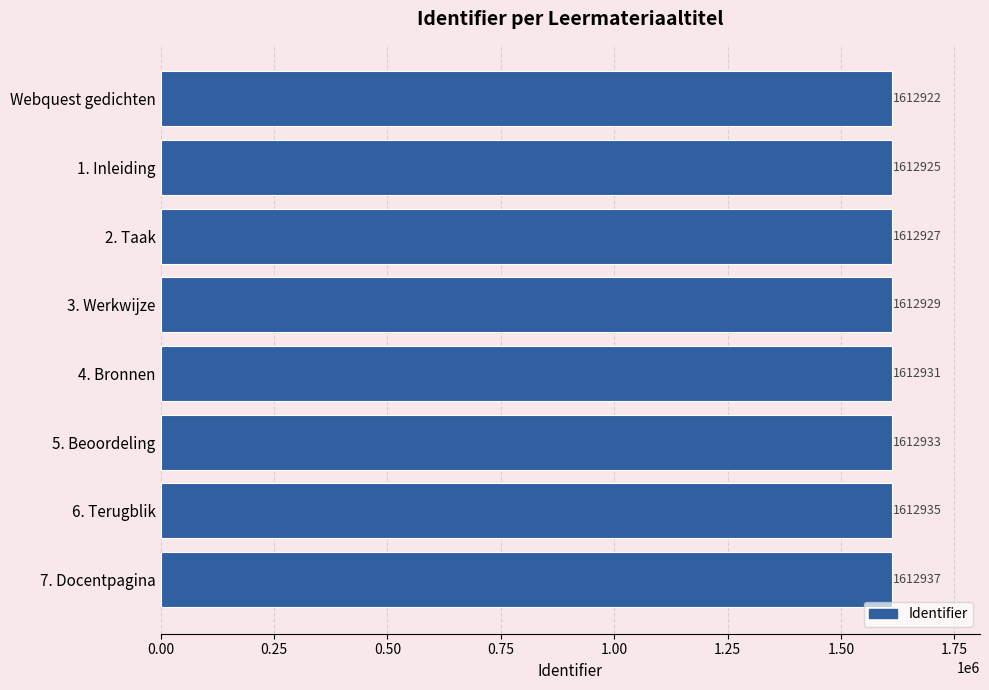

Approximately how many times larger is the value at 5. Beoordeling compared to 2. Taak?

1.0